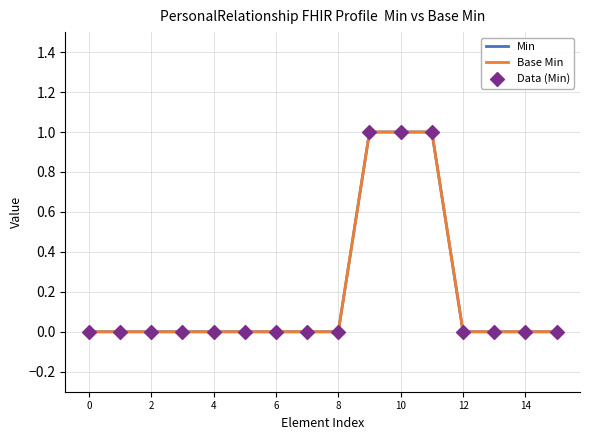

Does the chart have visible grid lines?

Yes